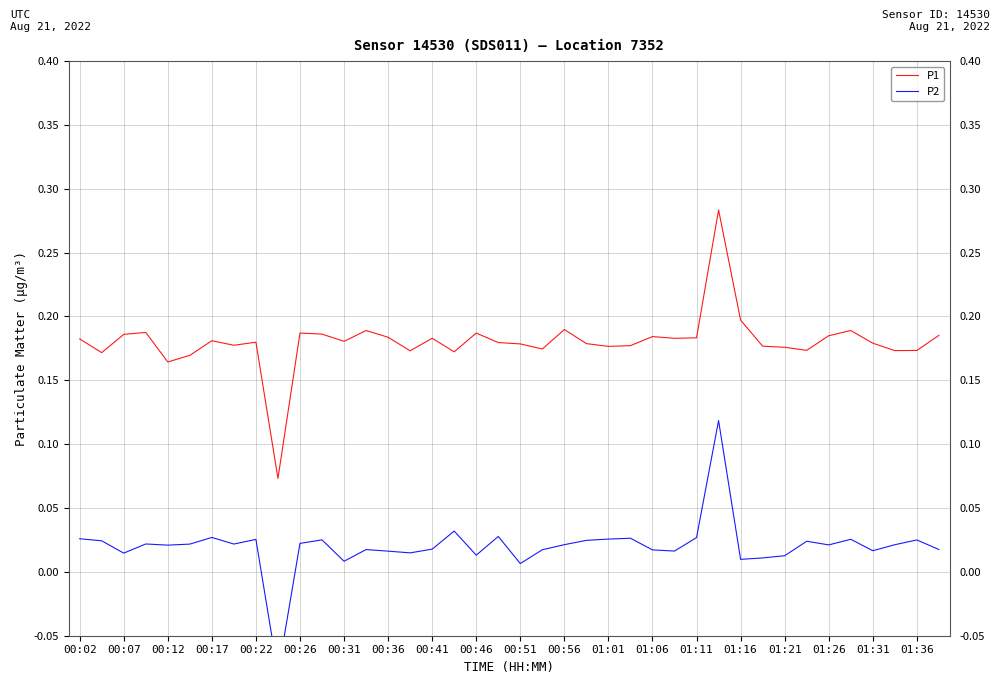

Is it true that P1 equals 0.1 at 01:31?

False